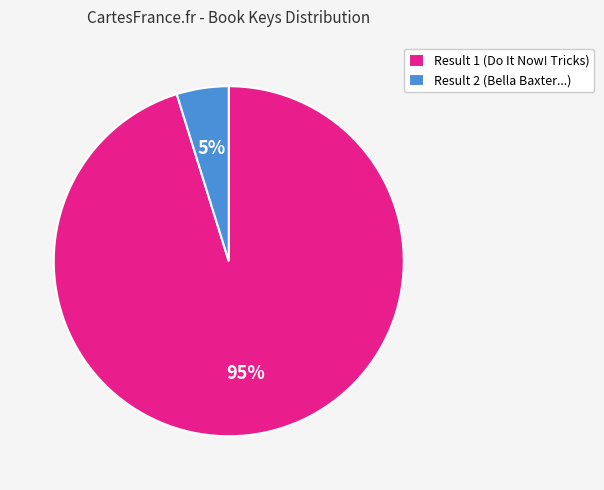

How many segments does this pie chart have?

2